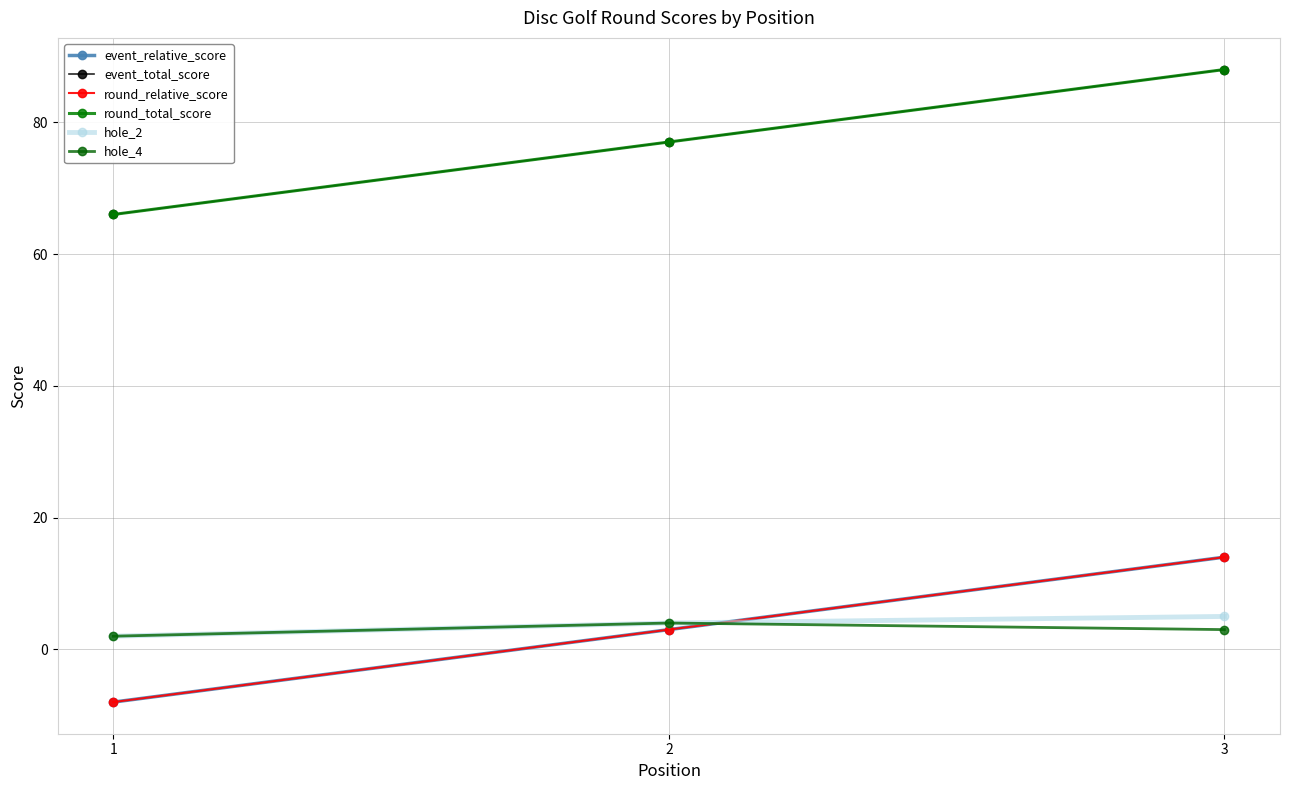

Reading left to right, what are all the values shown in this chart?

event_relative_score: -8	3	14
event_total_score: 66	77	88
round_relative_score: -8	3	14
round_total_score: 66	77	88
hole_2: 2	4	5
hole_4: 2	4	3